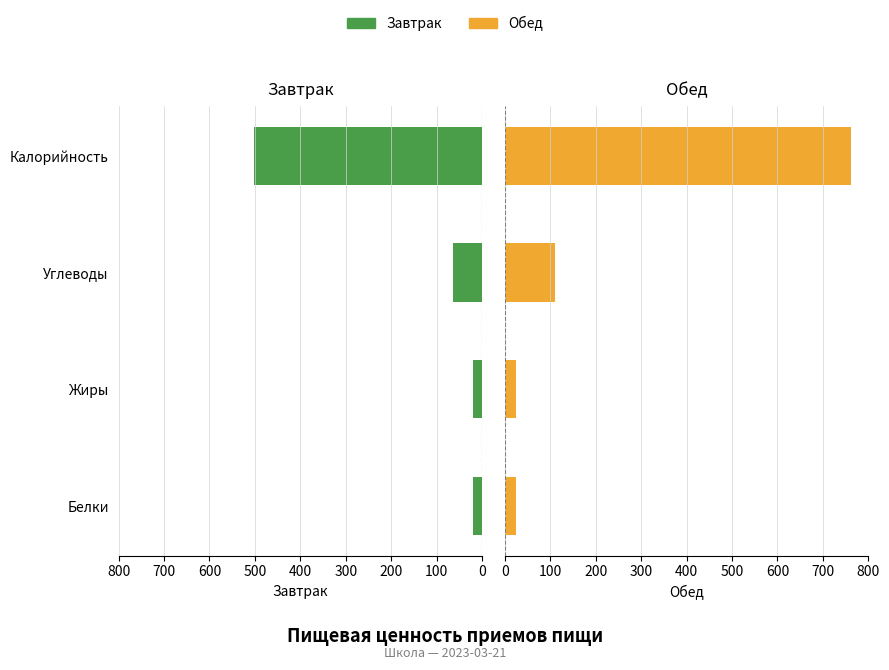

Between Калорийность and Жиры, which is larger?

Калорийность